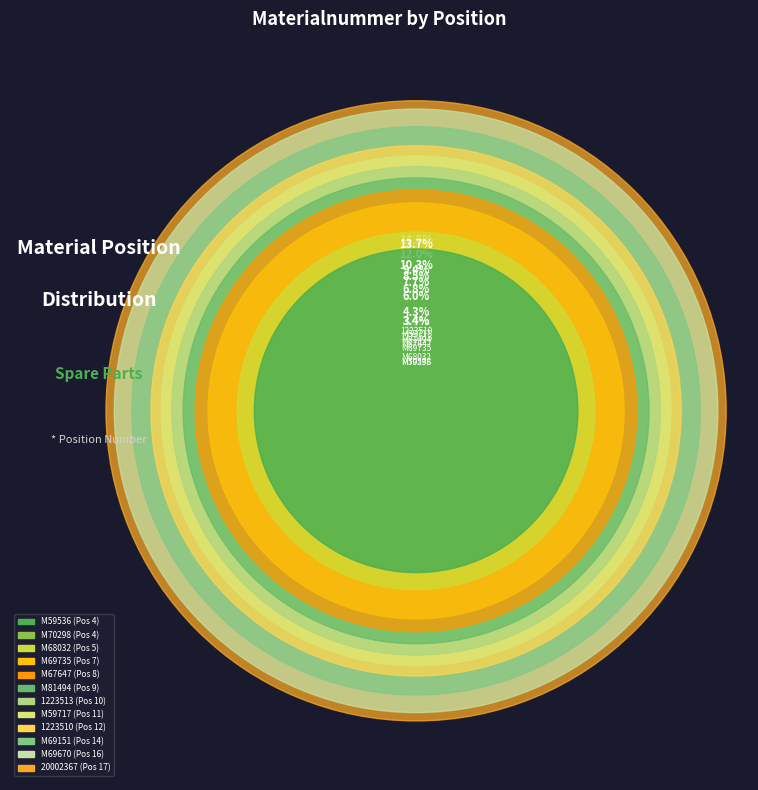

Count the number of slices in the pie.

12